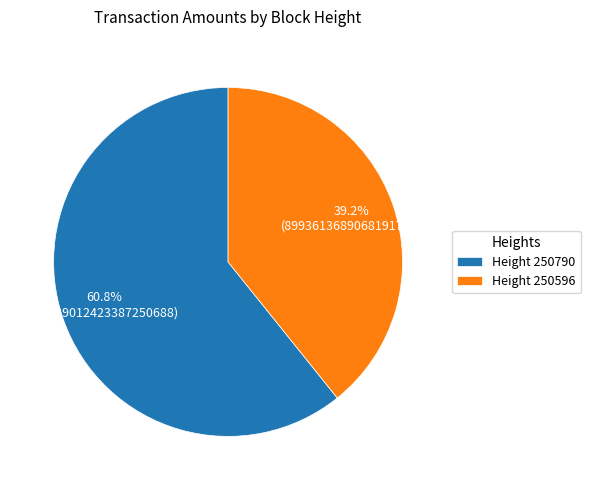

Which category accounts for the majority?

Height 250790